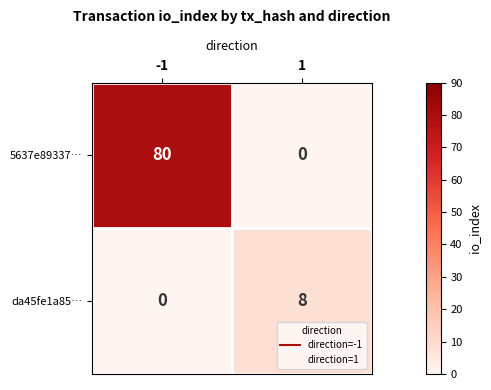

Reading left to right, extract all data points from this chart.

5637e89337…: -1=80	1=0
da45fe1a85…: -1=0	1=8